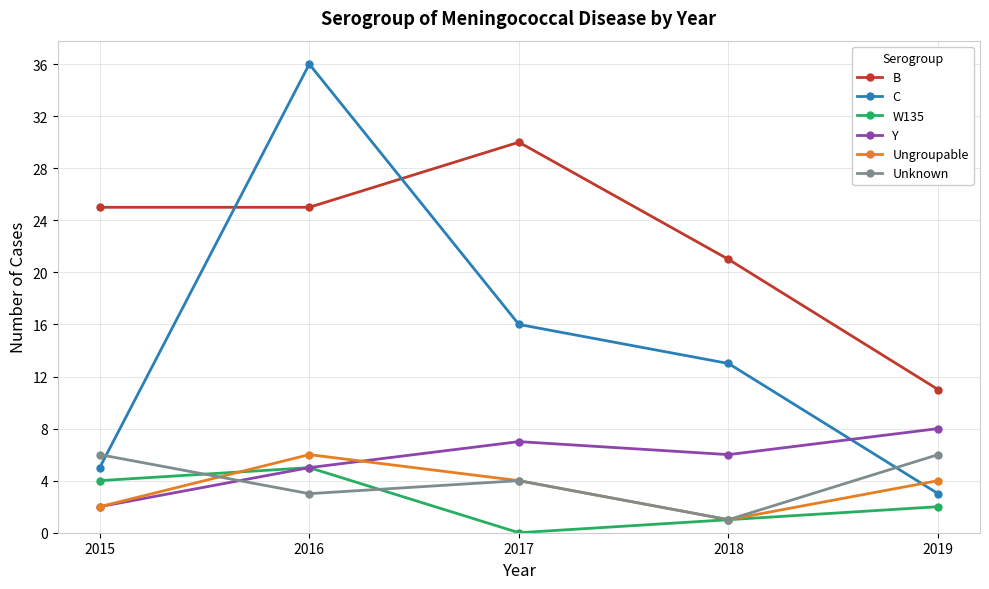

Which series has the widest spread of values?

C